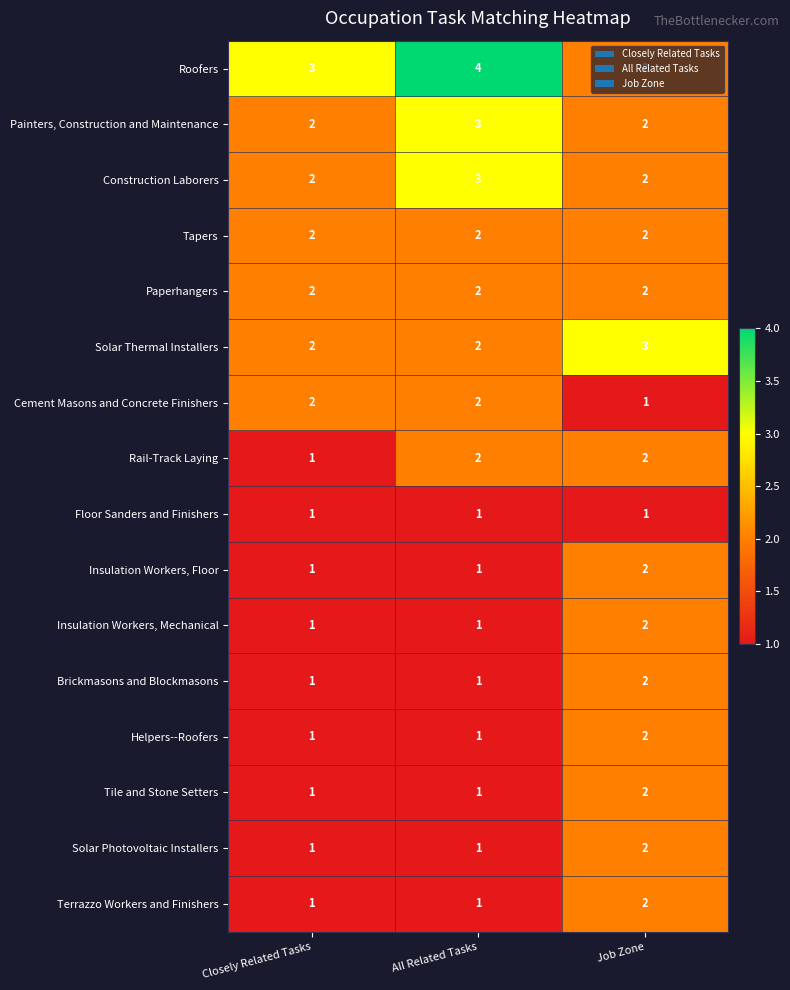

What is the sum of the Brickmasons and Blockmasons values at Job Zone and Closely Related Tasks?

3